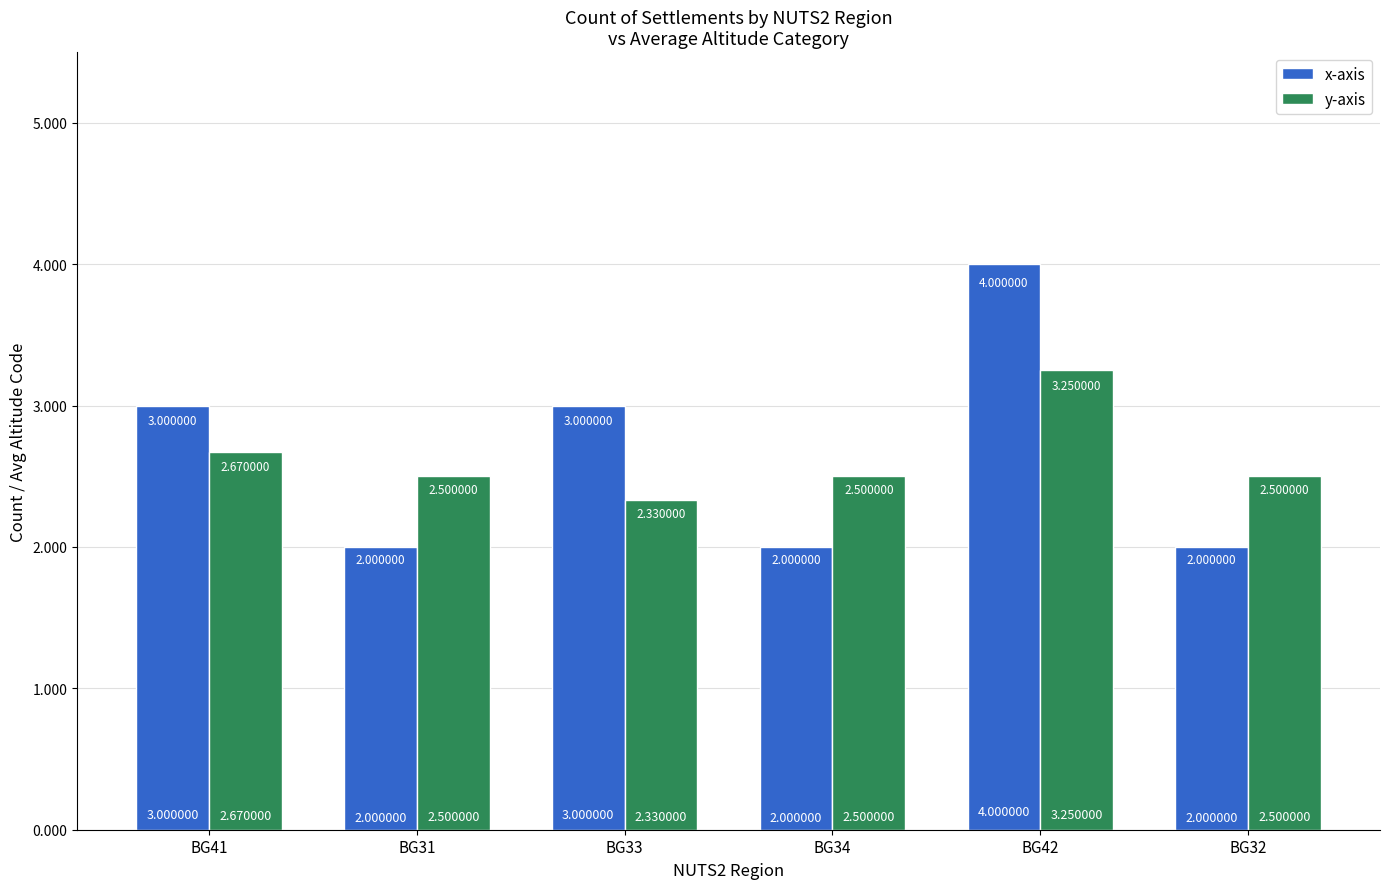

What is the value of the x-axis bar at the 4th from the left?

2.0